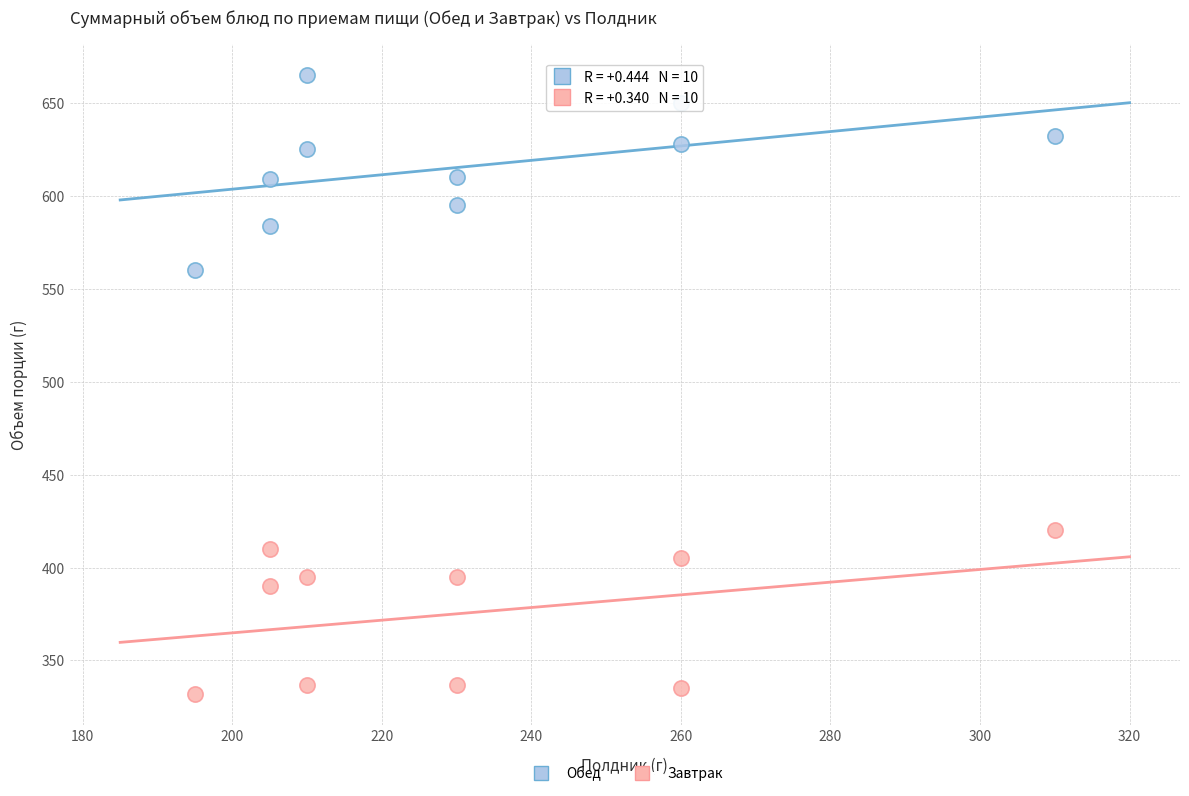

Which series reaches the maximum Y coordinate?

Обед